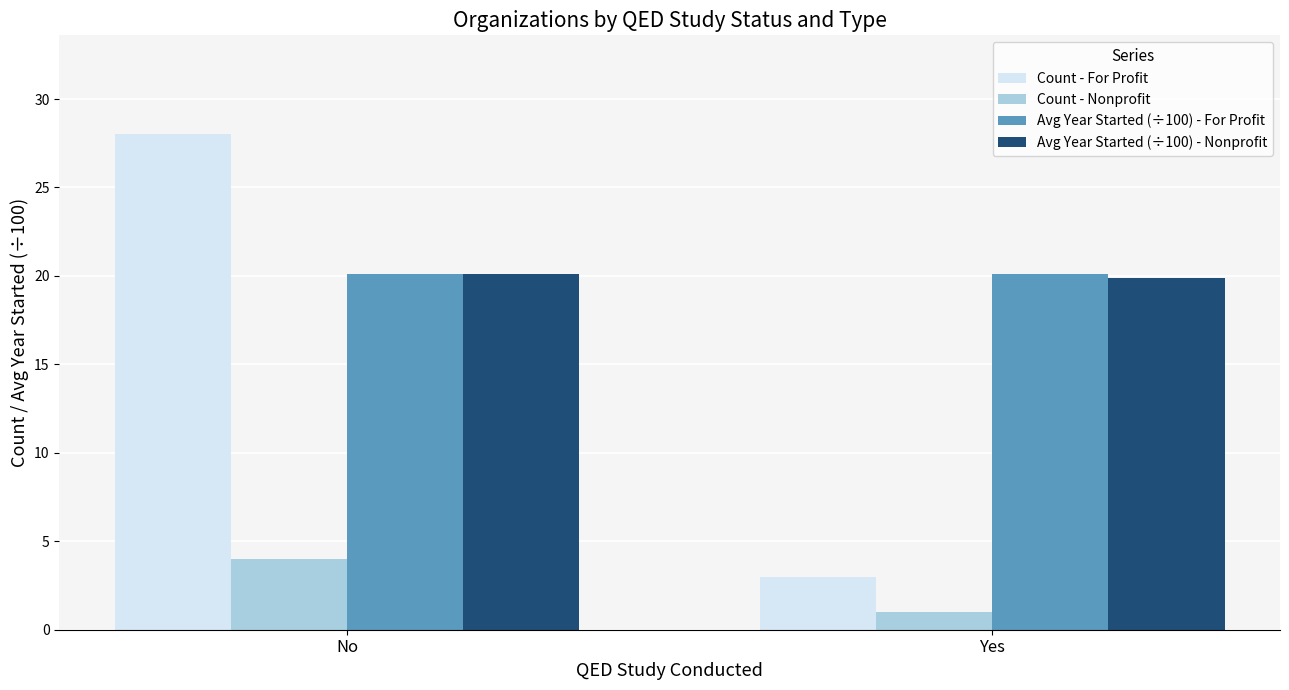

At how many categories does at least one series exceed 6?

2